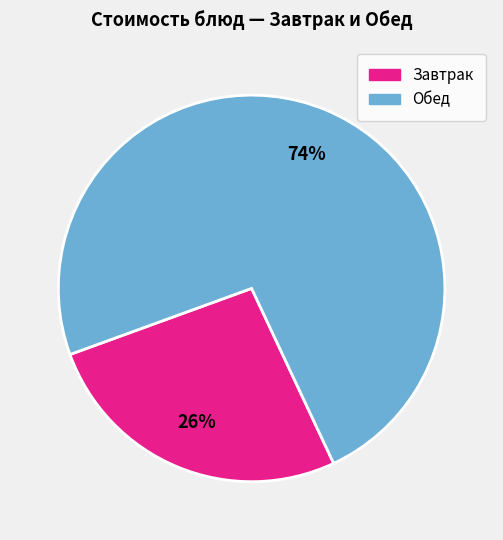

Does any single category account for the majority?

Yes